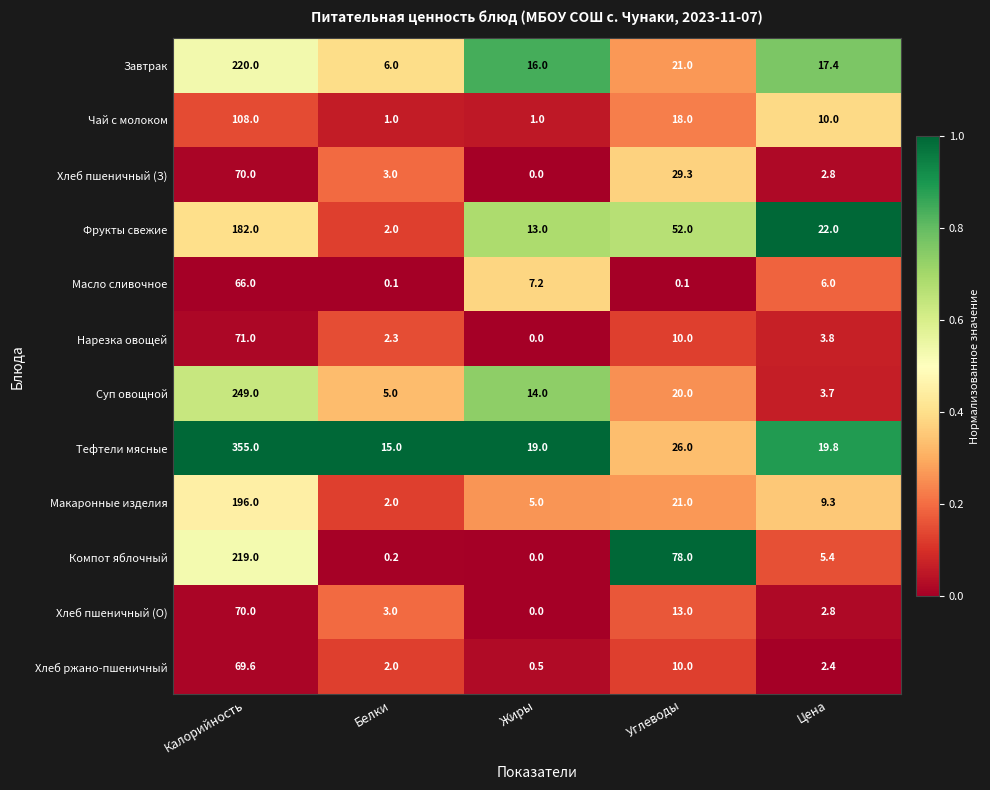

True or false: Завтрак has a value of 6.2 at Жиры.

False